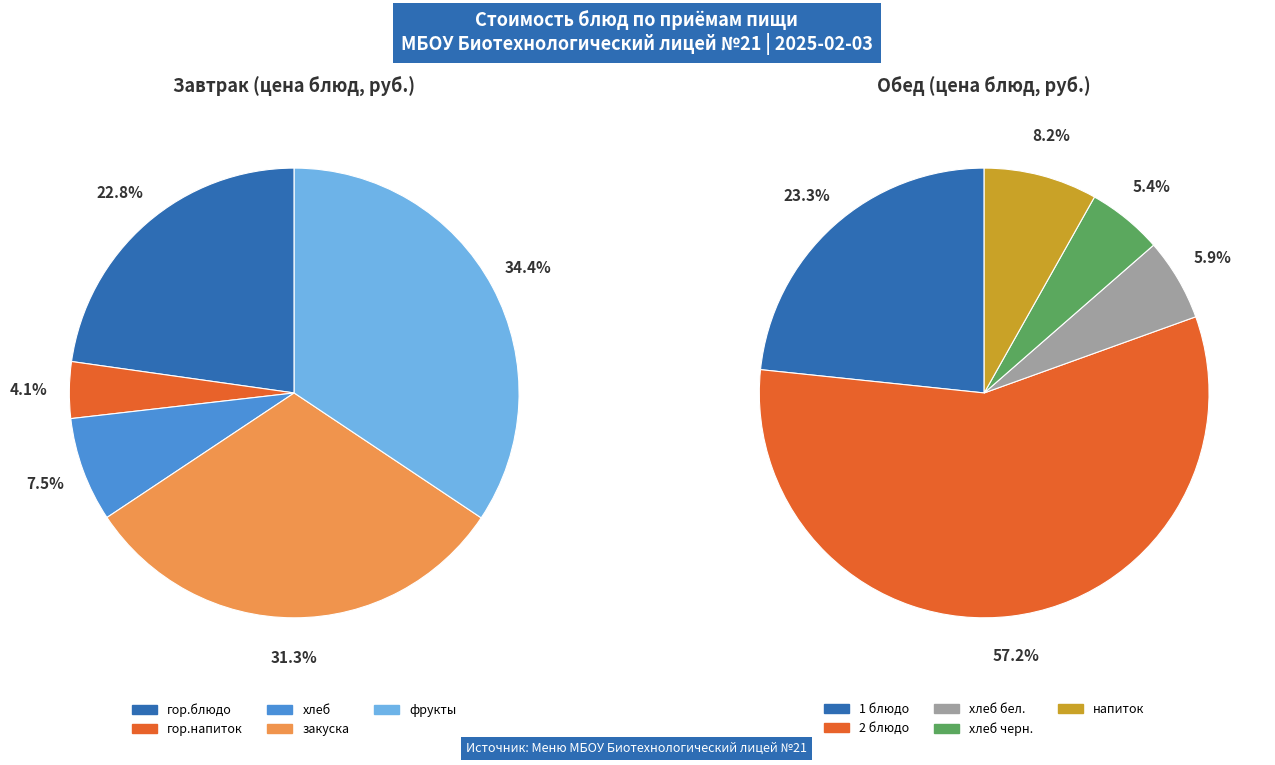

How many segments does this pie chart have?

5